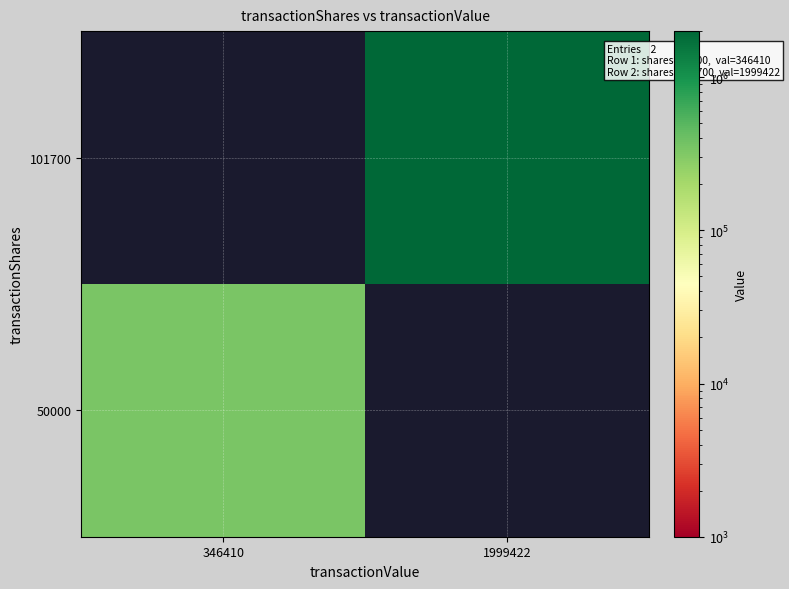

Rank the series at 1999422 from lowest to highest value.

50000, 101700